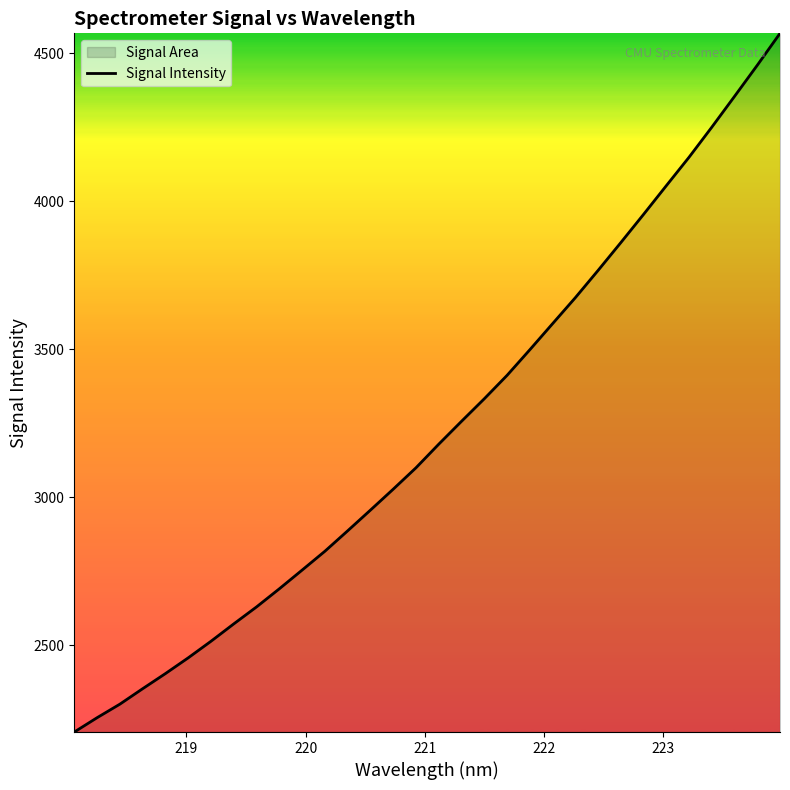

What is the difference between the maximum and minimum values?

2360.2